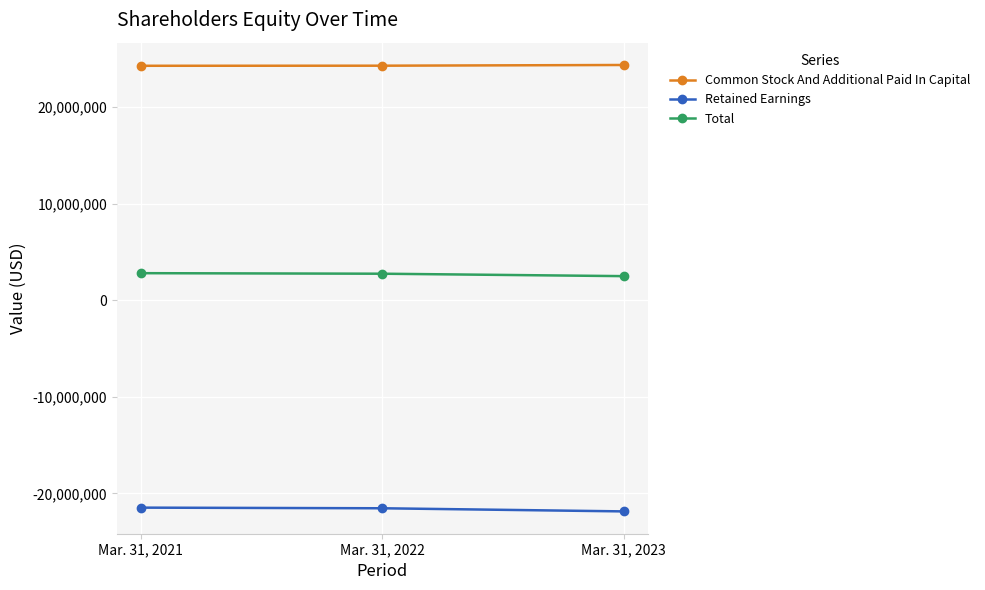

What are all the series names shown in the legend?

Common Stock And Additional Paid In Capital, Retained Earnings, Total